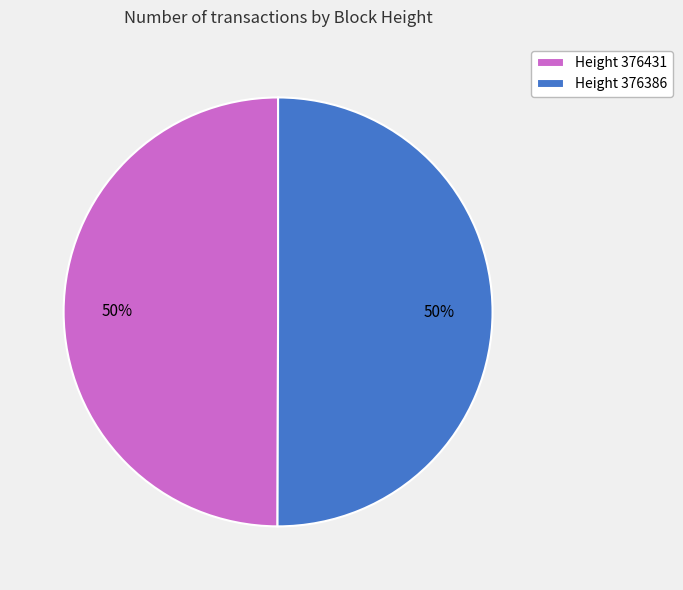

Is it true that Height 376431 is 64% of the pie?

False